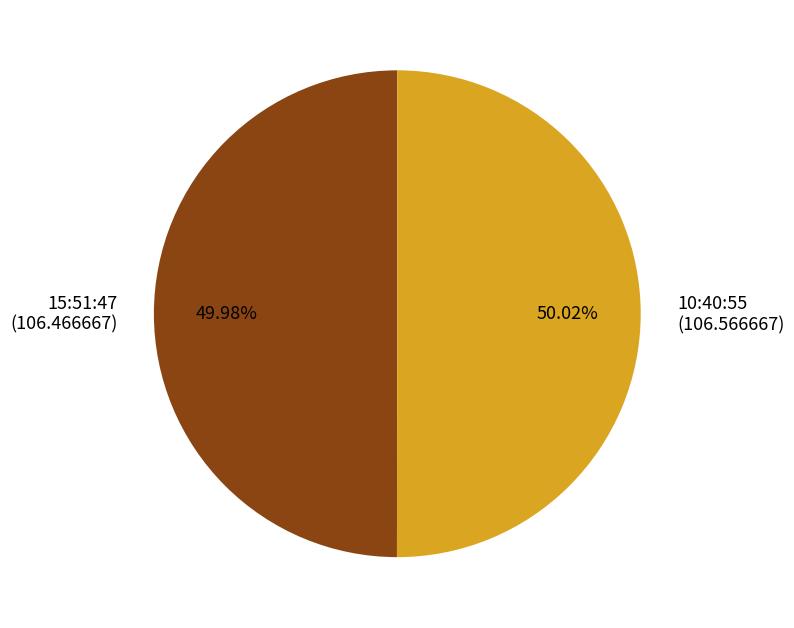

To the nearest percent, what percentage of the pie is 15:51:47?

50%